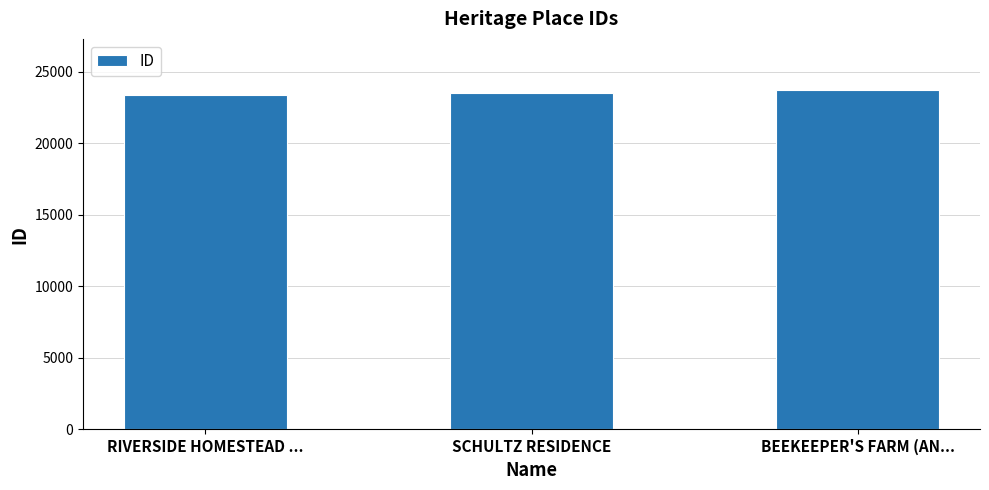

How many values are below 23518?

1